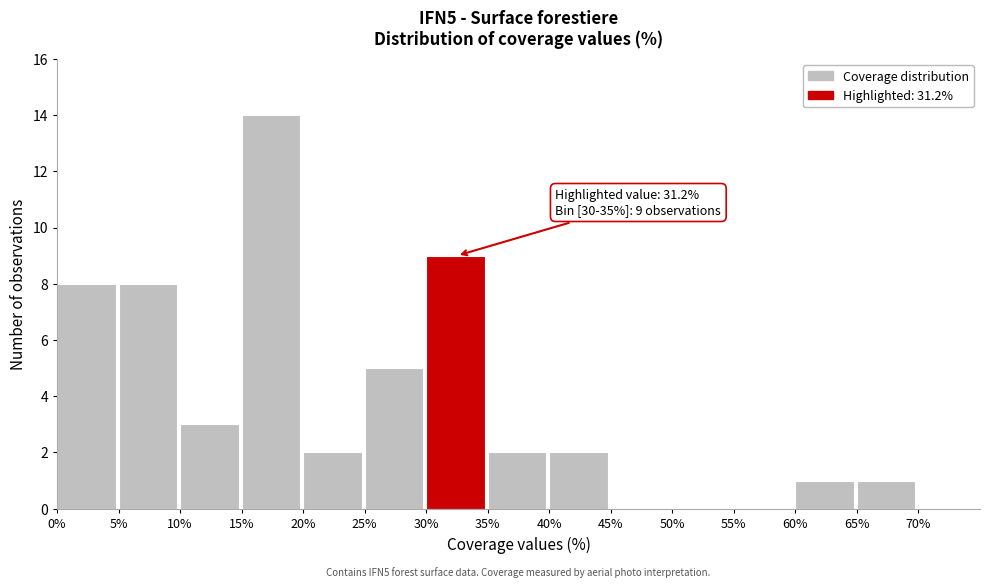

Which range on the x-axis has the tallest bar?

15% to 20%